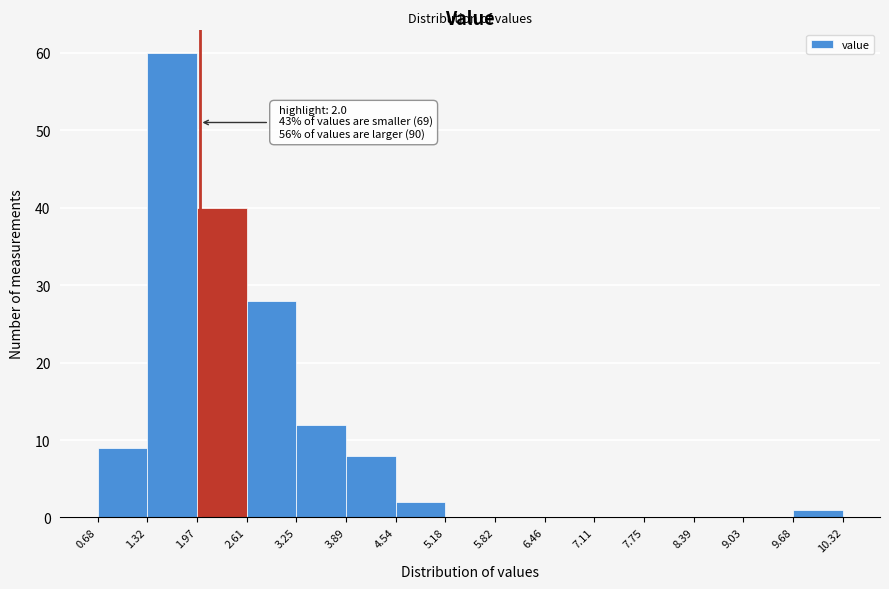

Over which range of the x-axis is the bar tallest?

1.32 to 1.97